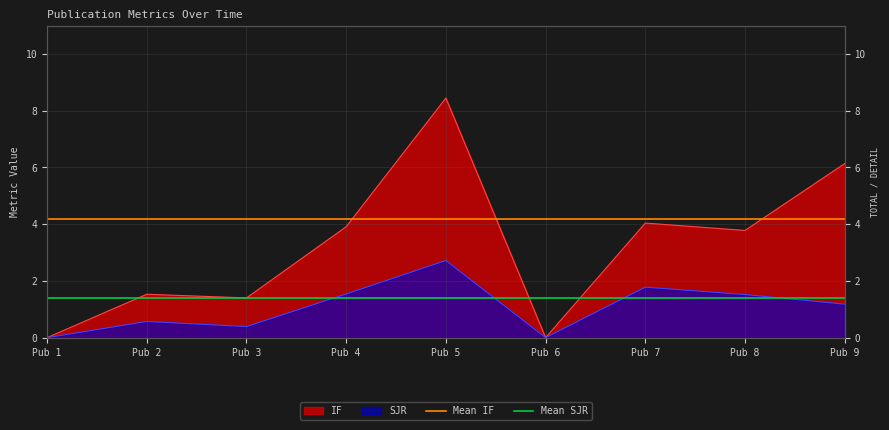

Is it true that Mean IF equals 4.2 at Pub 2?

True